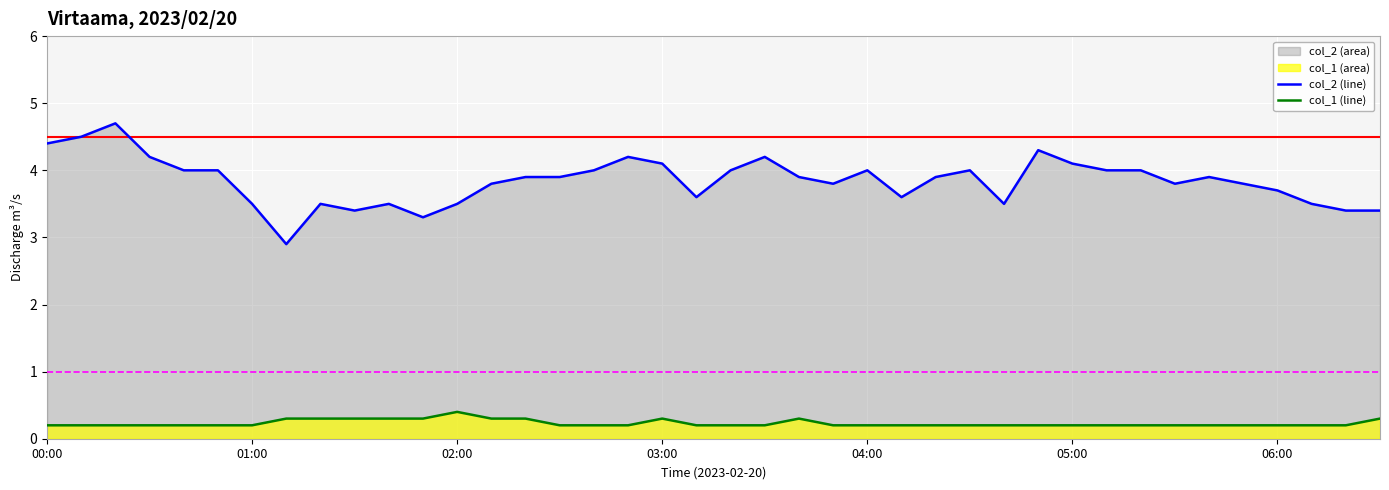

True or false: col_1 line and col_2 line cross at least once.

False